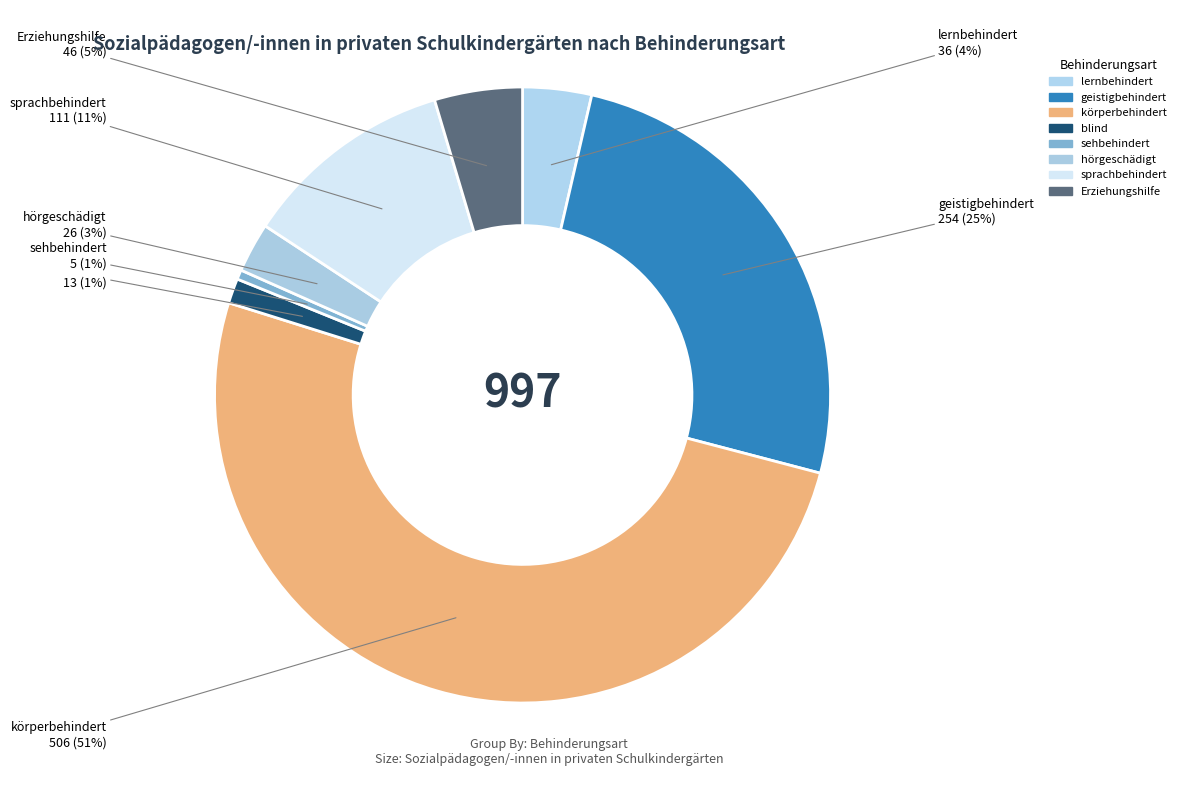

What percentage is NOT represented by sprachbehindert?

88.9%